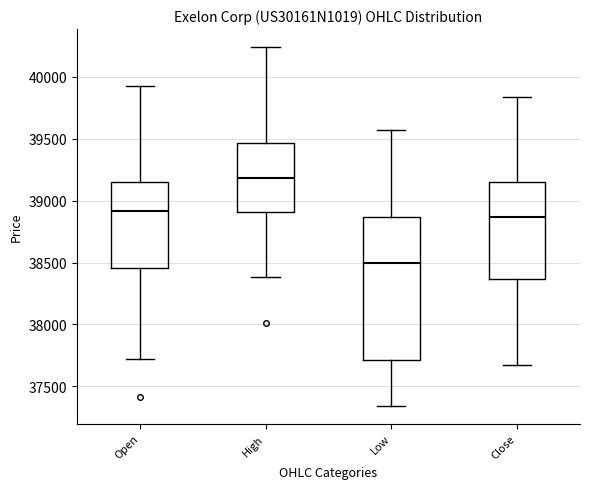

Which box's median line is the highest?

High